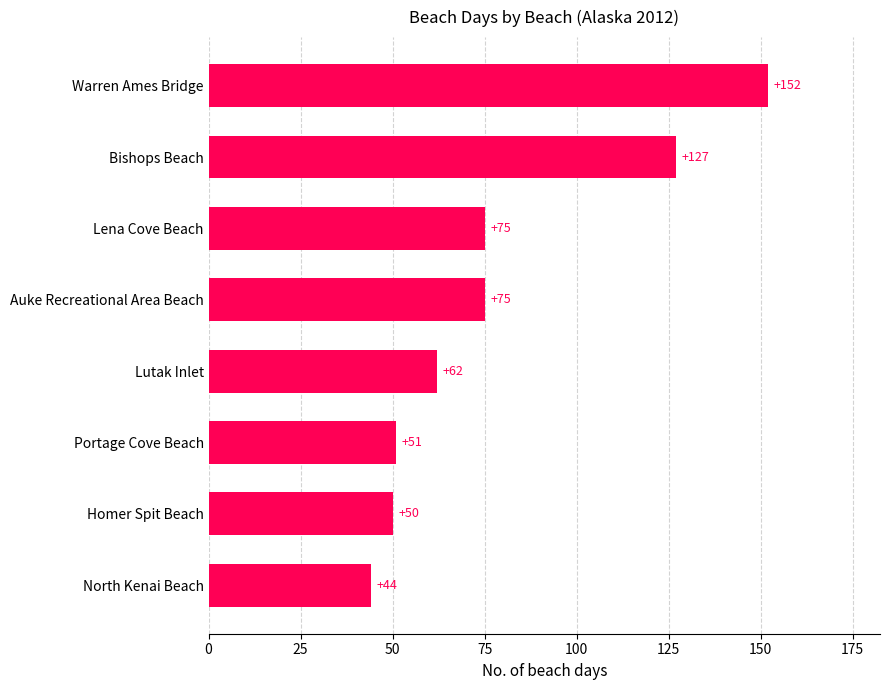

How many series are shown in this chart?

1